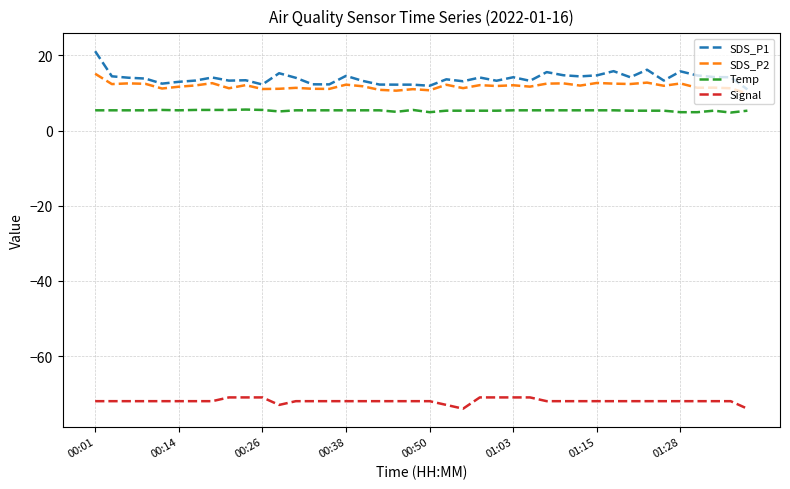

What are all the series names shown in the legend?

SDS_P1, SDS_P2, Temp, Signal